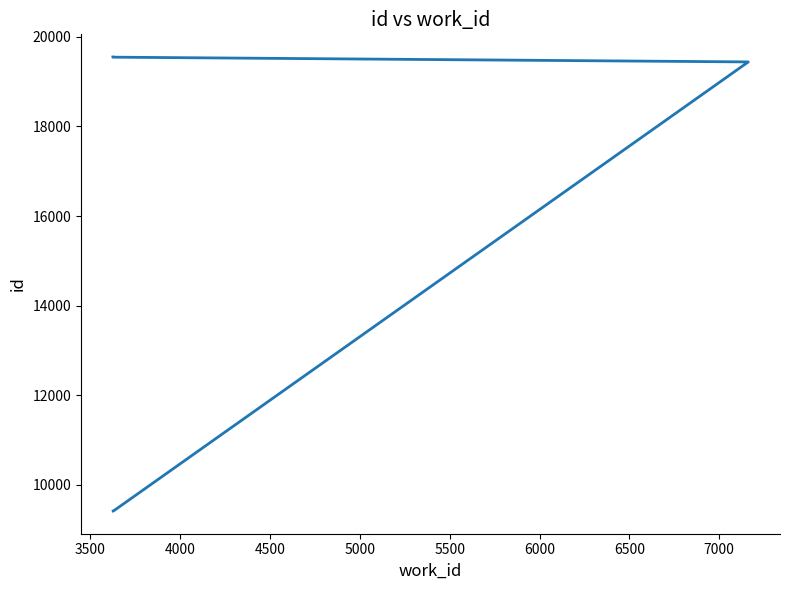

Approximately how many times larger is the value at 7000 compared to 3500?

2.1